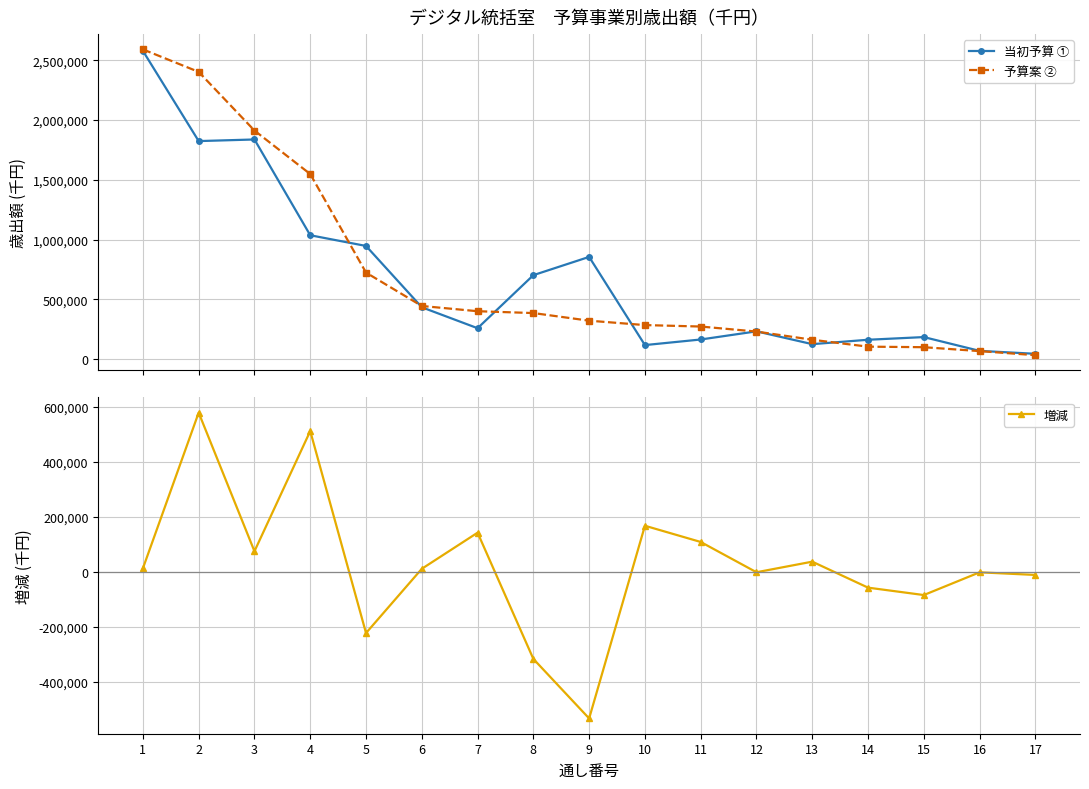

List the series in order of their peak value, highest first.

予算案 ②, 当初予算 ①, 増減